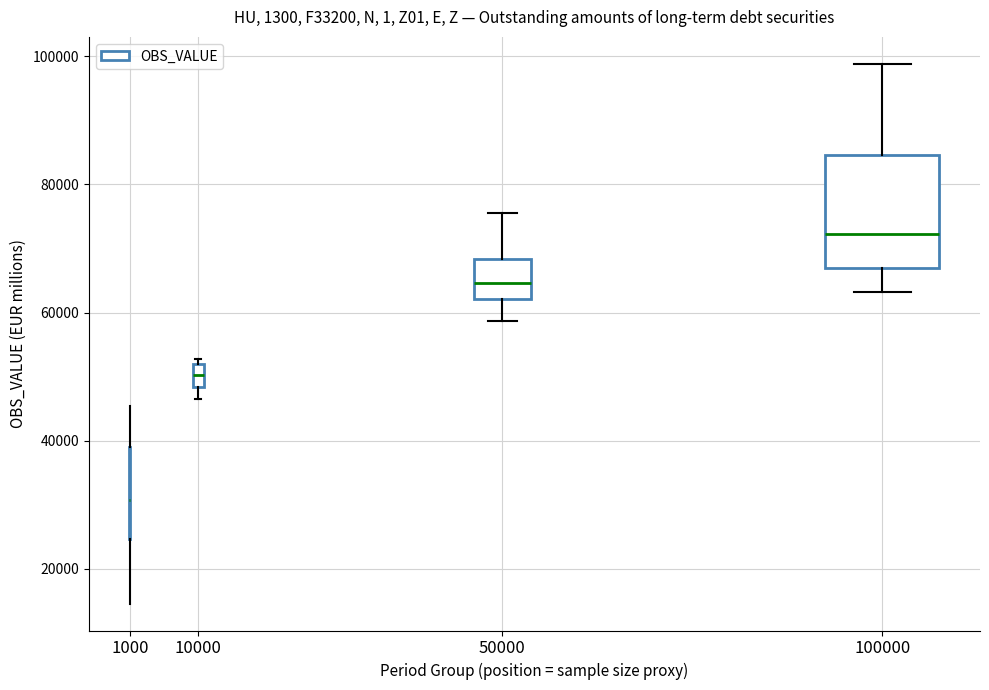

Where is the upper edge of the box at x = 50000 on the y-axis? The values are not printed on the chart, so give them approximately, as read against the axis.

68000